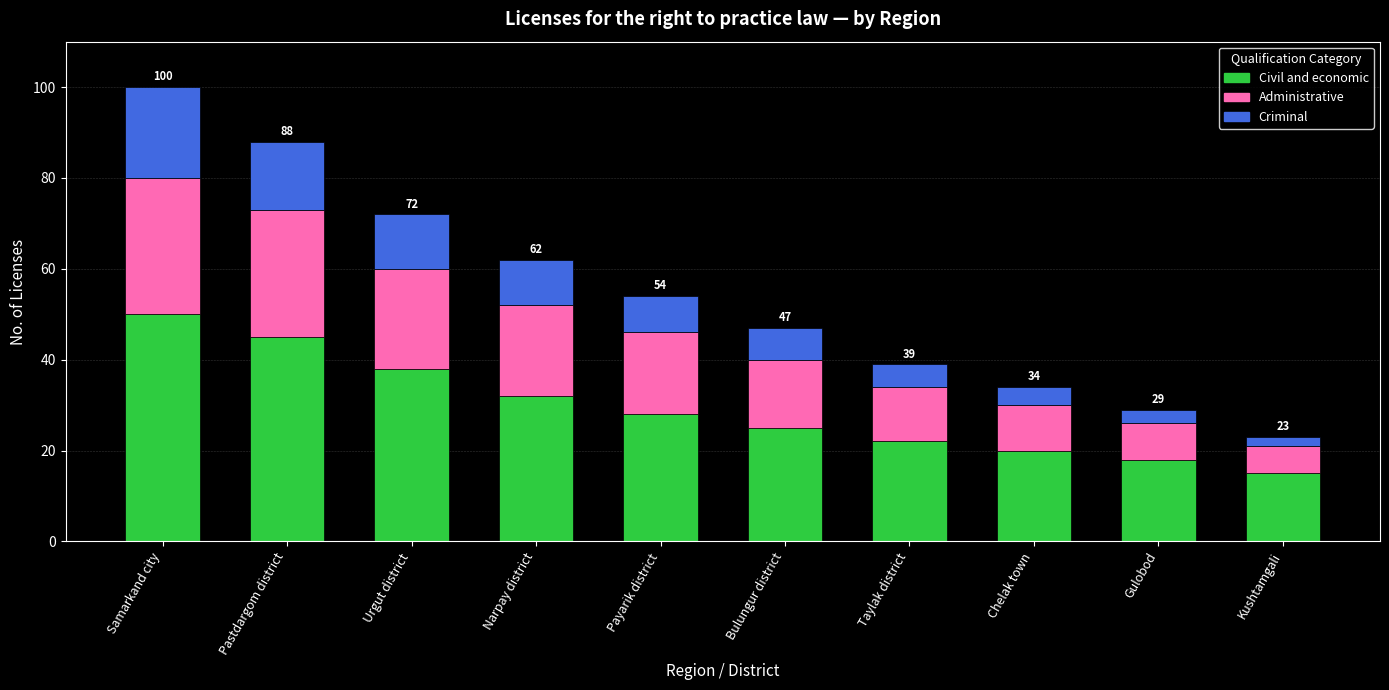

Where is Civil and economic nearest to the value 32?

Narpay district